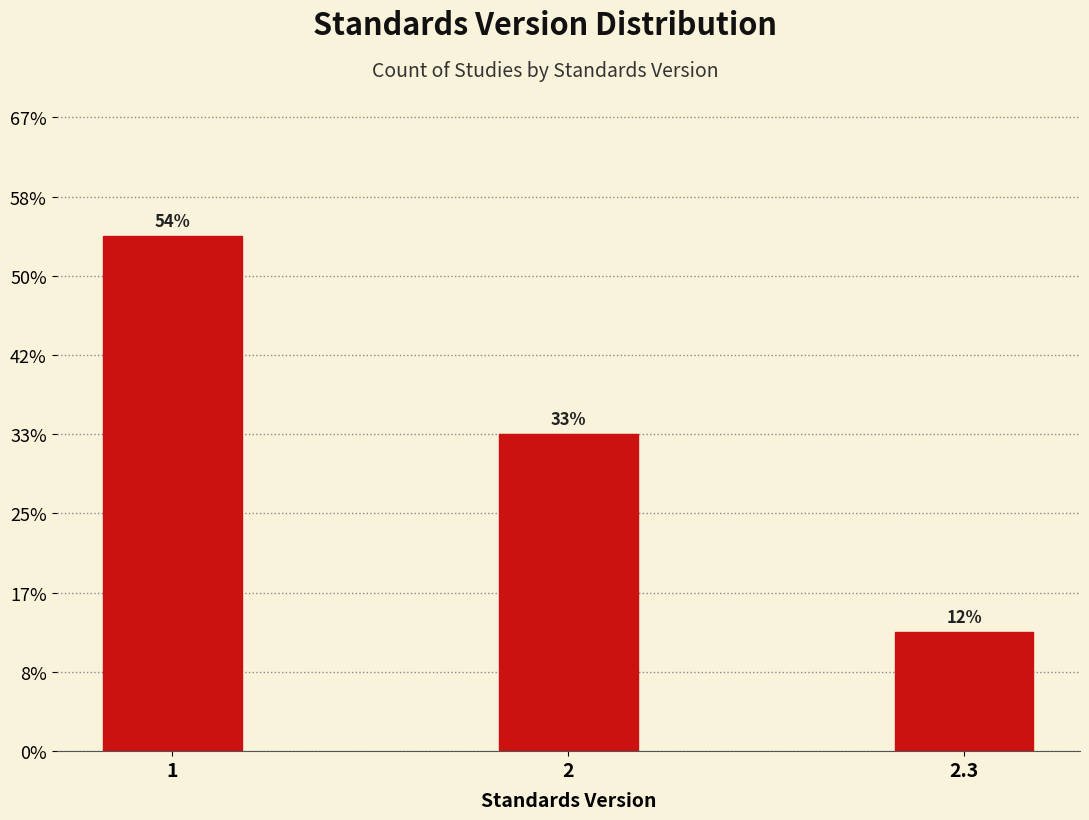

Does the chart contain any negative values?

No